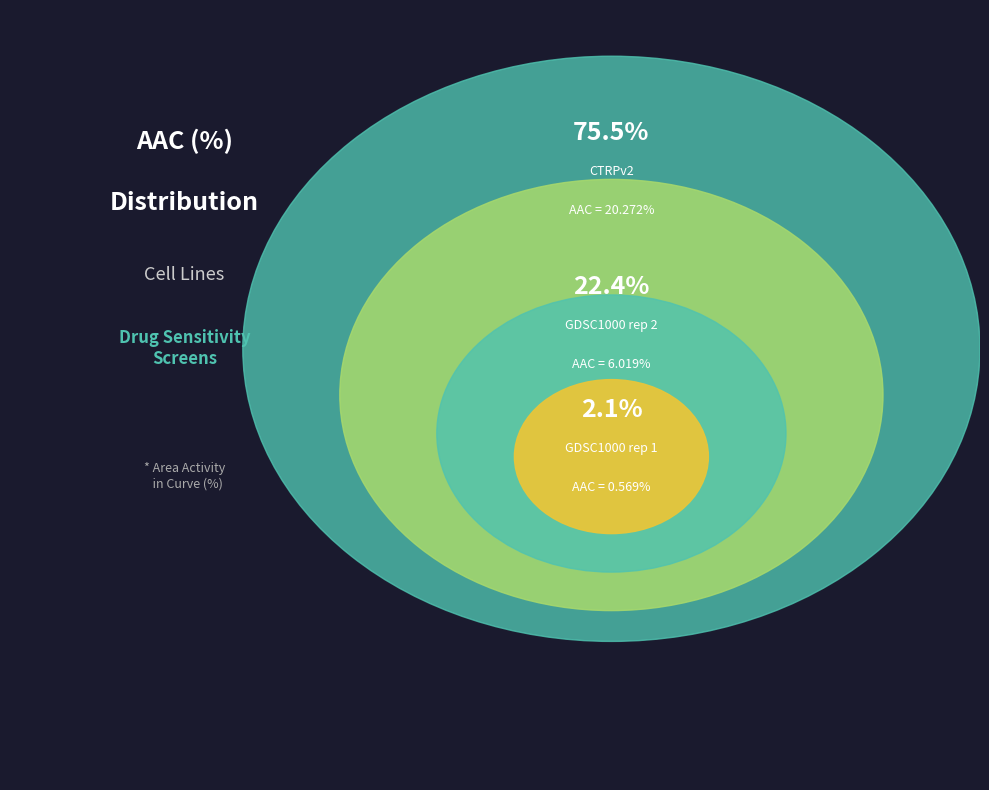

To the nearest percent, what is the average slice percentage?

33%